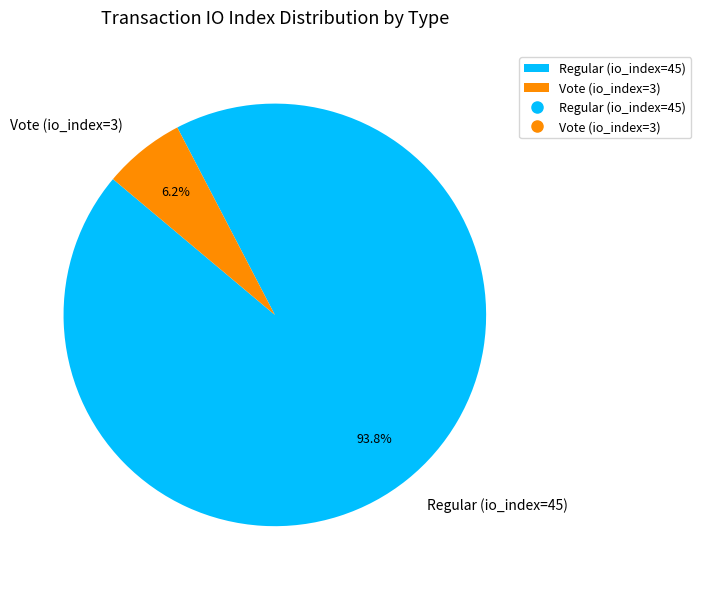

What is the total percentage of Regular (io_index=45) and Vote (io_index=3)?

100.0%